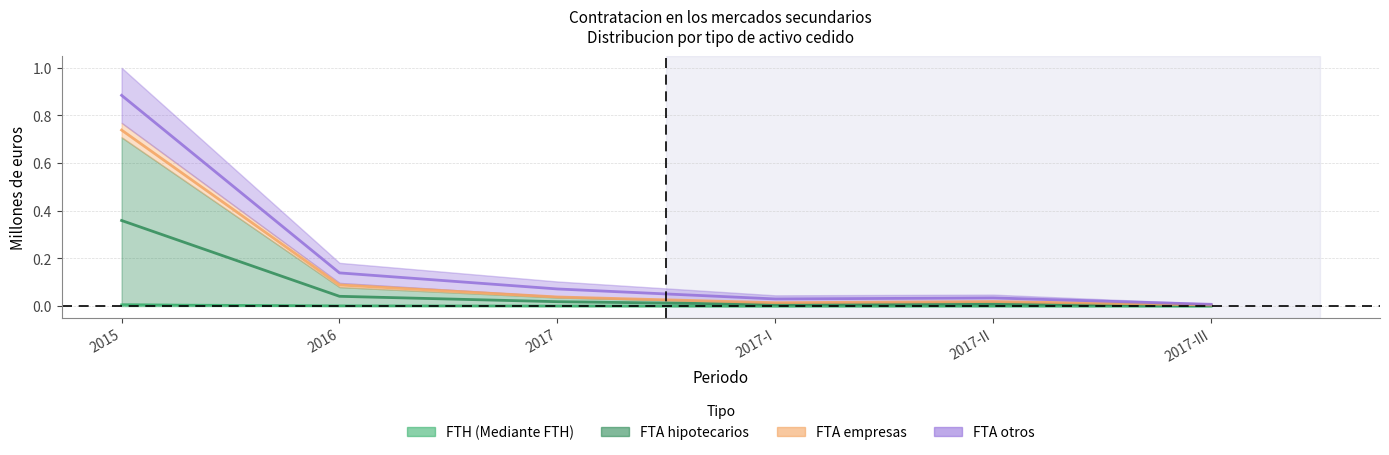

At which category is the sum across all series the highest?

2015